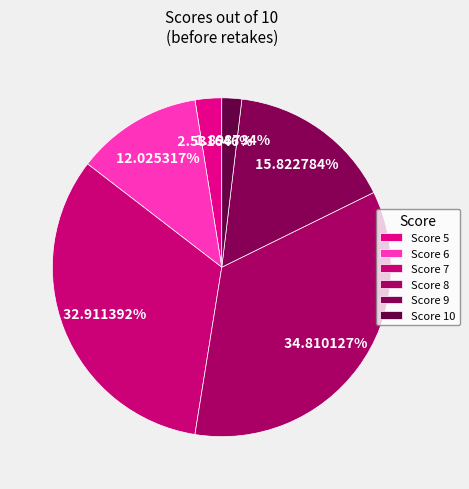

Which slice is the largest?

Score 8